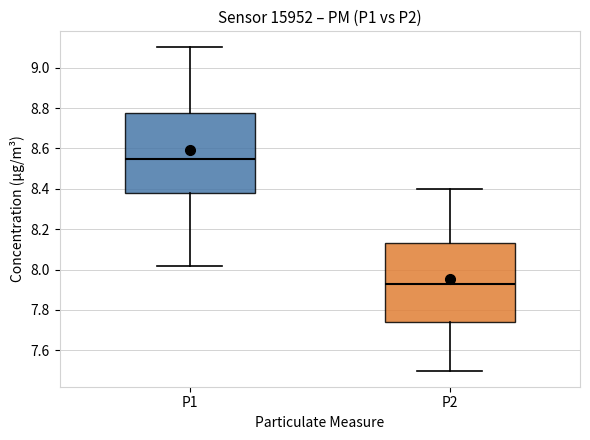

Reading left to right, read every box against the y-axis: the position of its median line, the range the box covers, and the ends of its whiskers. The values are not printed on the chart, so give them approximately, as read against the axis.

P1: median 8.56, box 8.38 to 8.78, whiskers 8.02 to 9.10
P2: median 7.94, box 7.74 to 8.14, whiskers 7.50 to 8.40